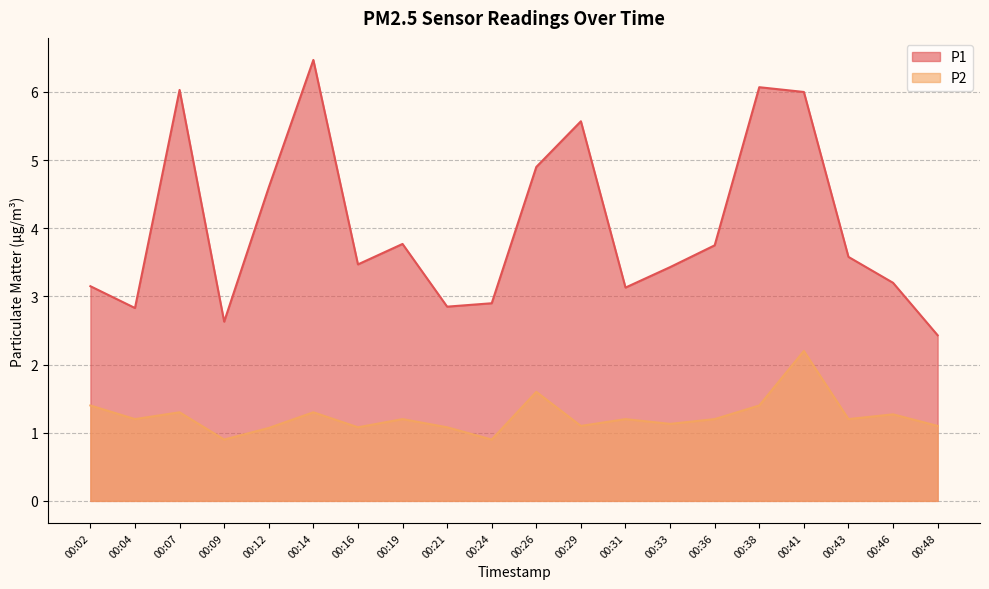

How many interior local valleys does the P1 series have?

5